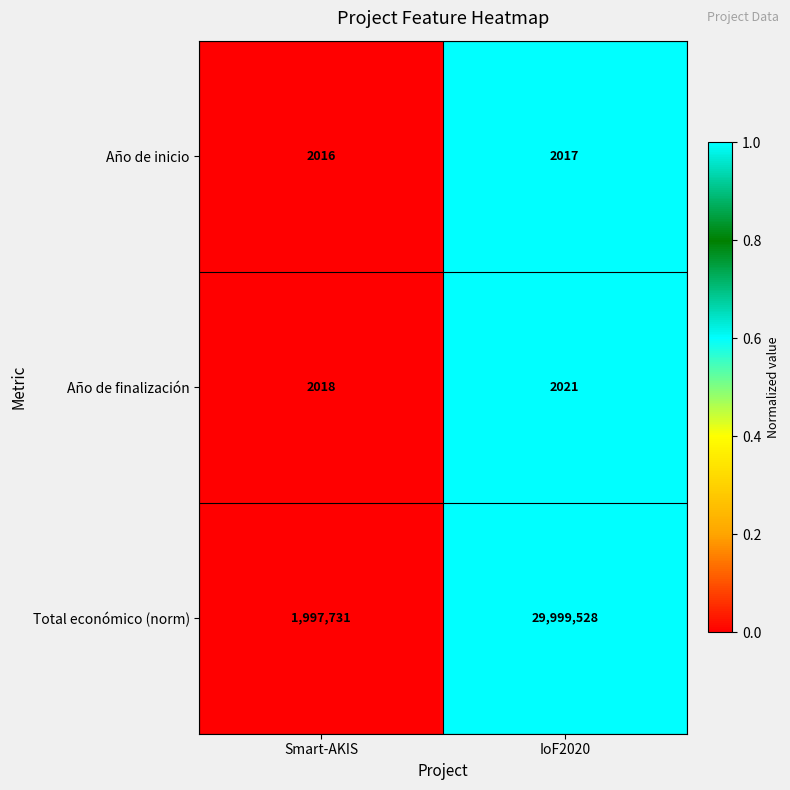

Rank the series at Smart-AKIS from highest to lowest value.

Total económico (norm), Año de finalización, Año de inicio